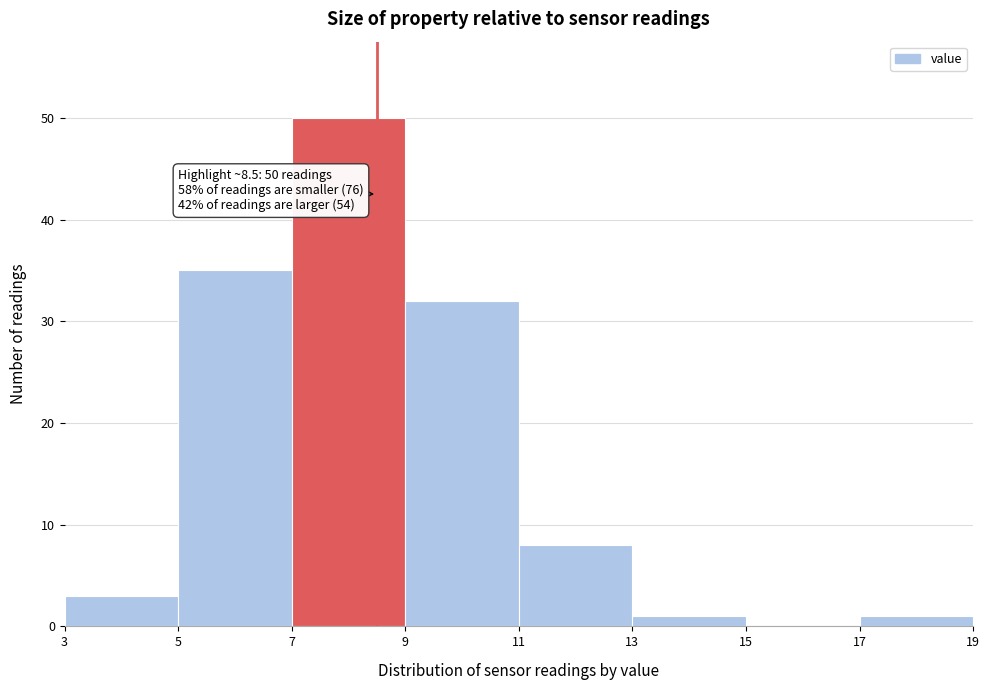

Over which range of the x-axis is the bar tallest?

7 to 9